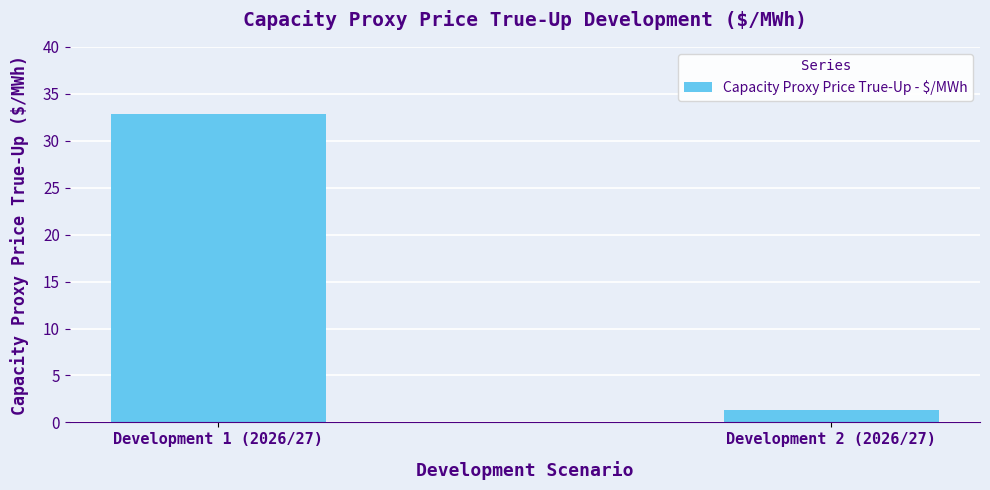

Reading left to right, extract all data points from this chart.

32.8	1.4